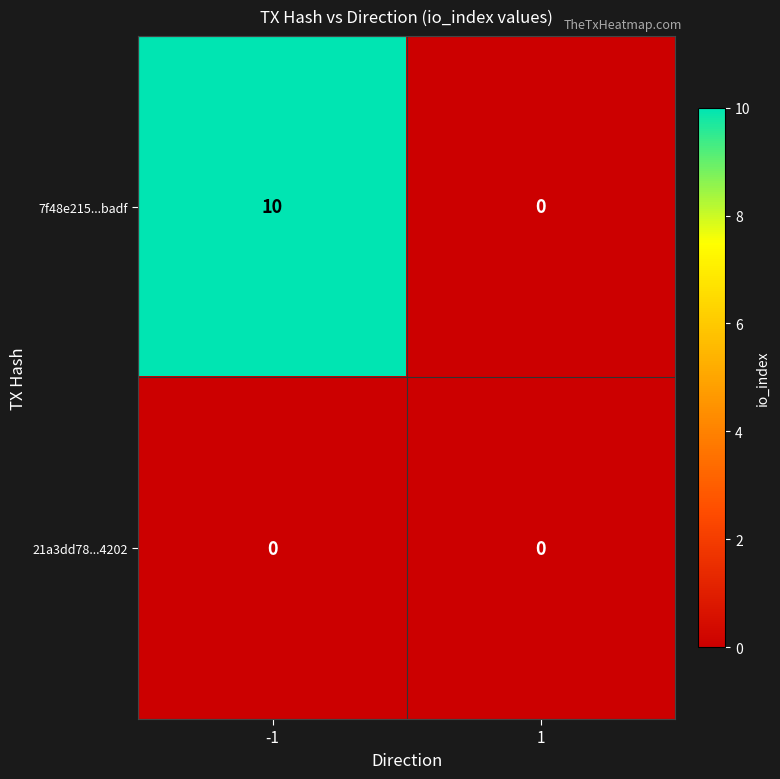

Is it true that 7f48e215...badf equals 13 at -1?

False